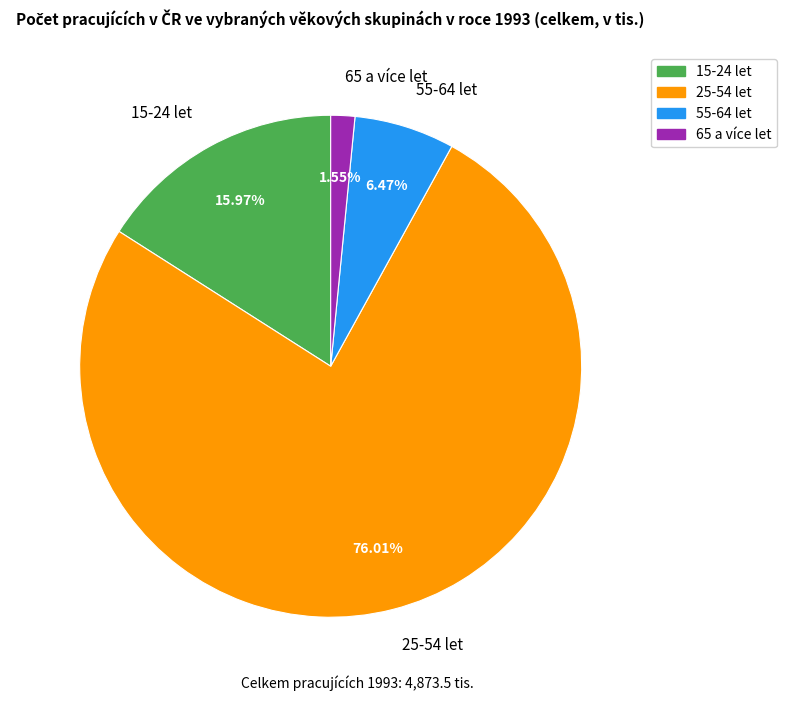

Rank the categories by value from highest to lowest.

25-54 let, 15-24 let, 55-64 let, 65 a více let